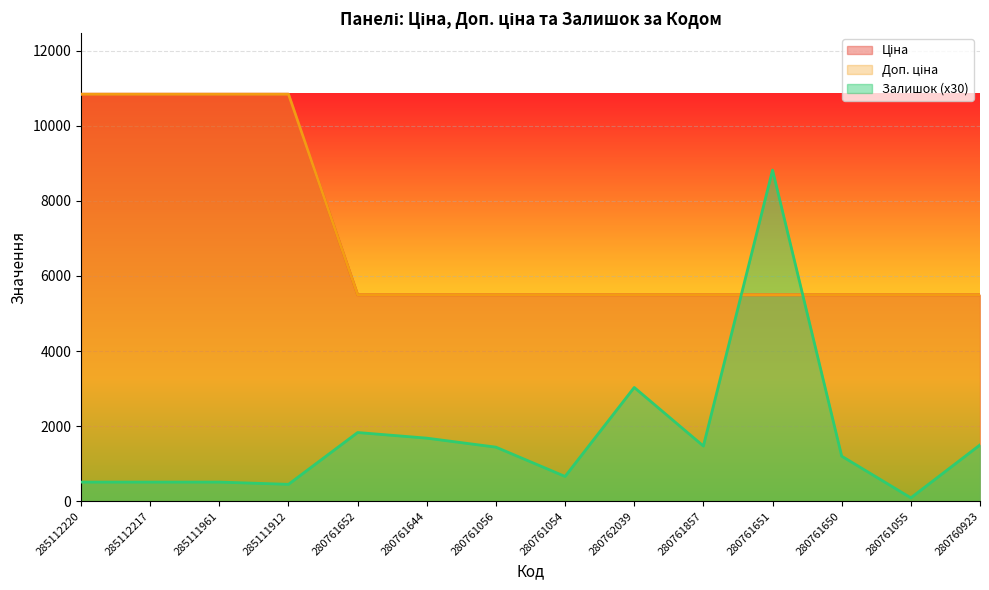

What is the difference between the Залишок values at 280762039 and 280761055?

2940.0